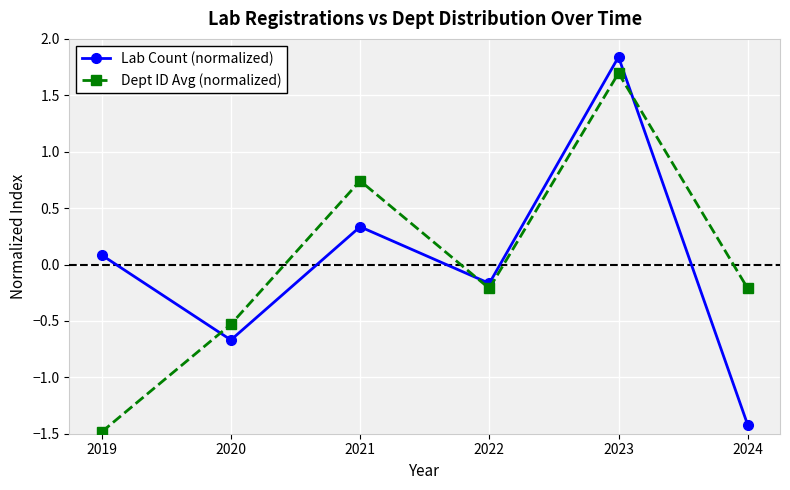

What is the value of the Lab Count (normalized) point at the 1st from the left?

0.1